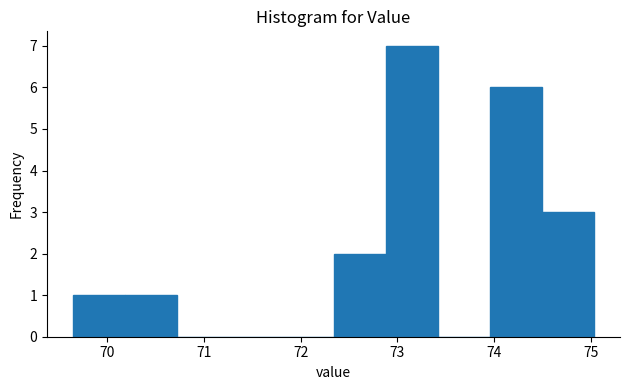

How tall is the bar that spans 69.7 to 70.2 on the x-axis? Neither the bar edges nor the heights are printed on the chart, so give them approximately, as read against the axes.

1